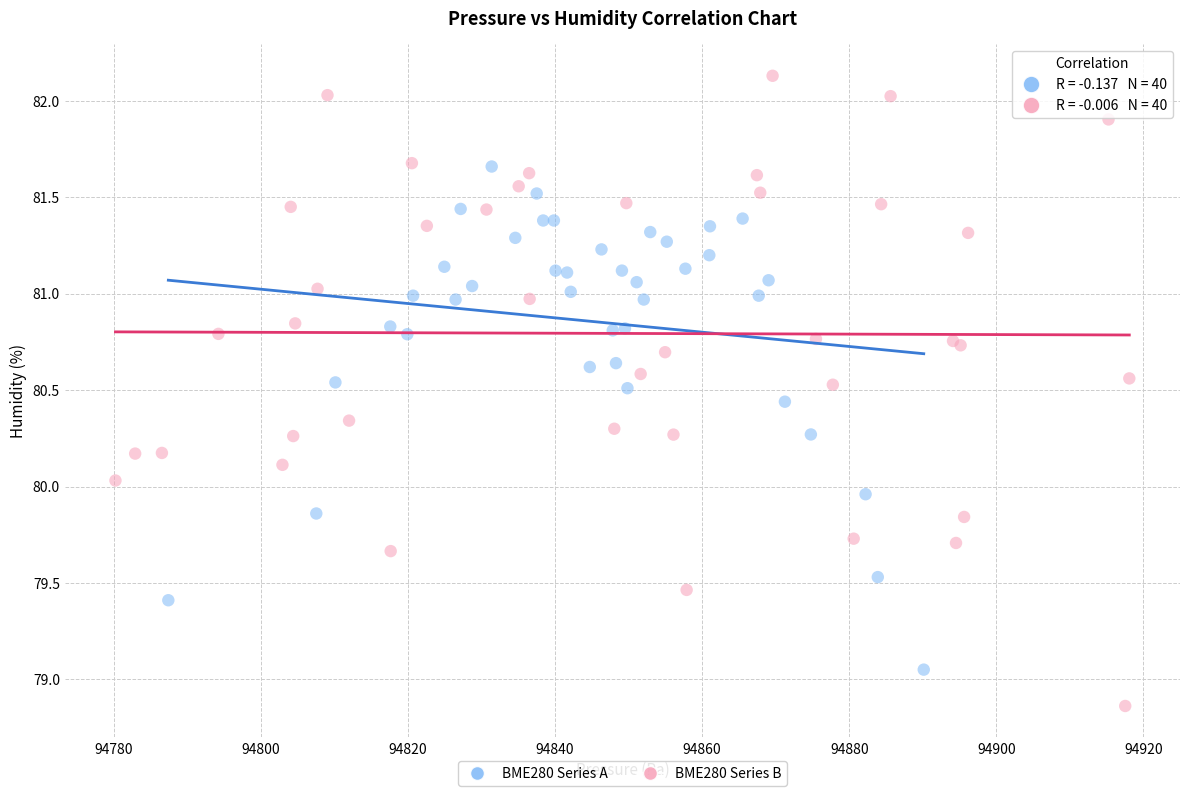

What are all the series names shown in the legend?

BME280 Series A, BME280 Series B